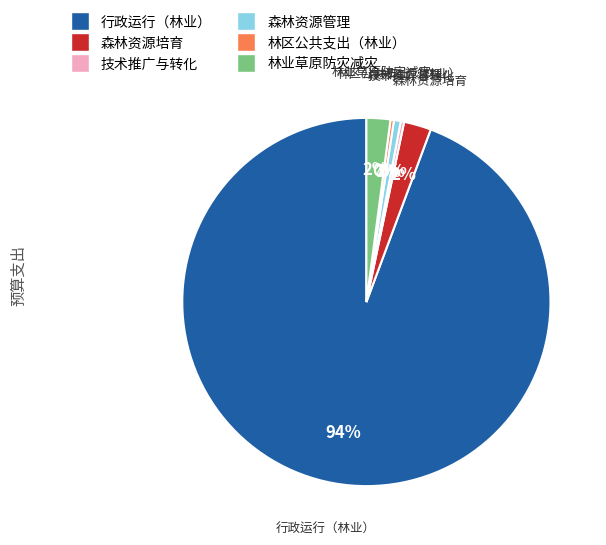

What is the majority slice?

行政运行（林业）